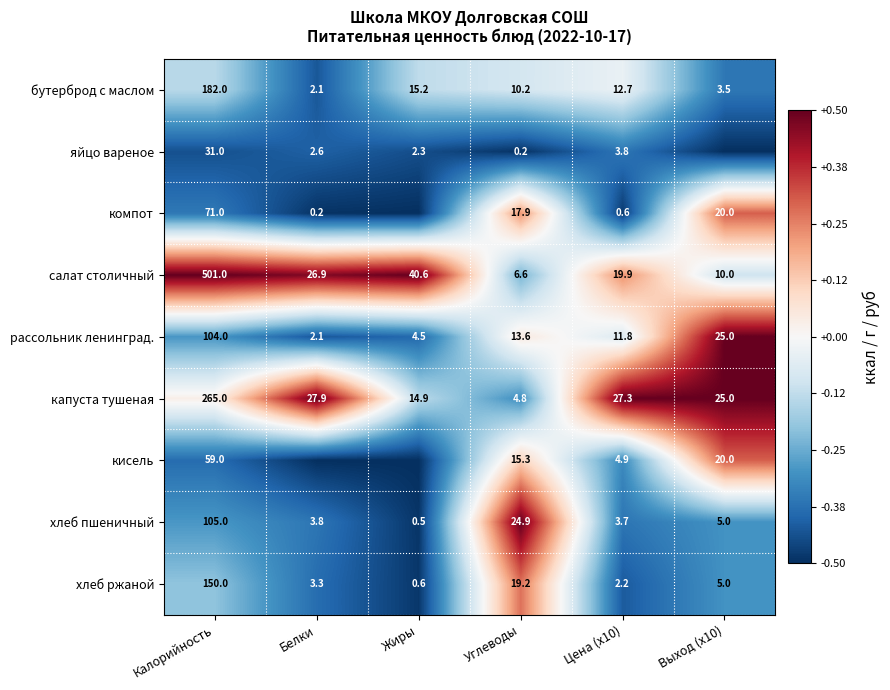

What is the difference between the maximum and minimum values in the бутерброд с маслом series?

179.9